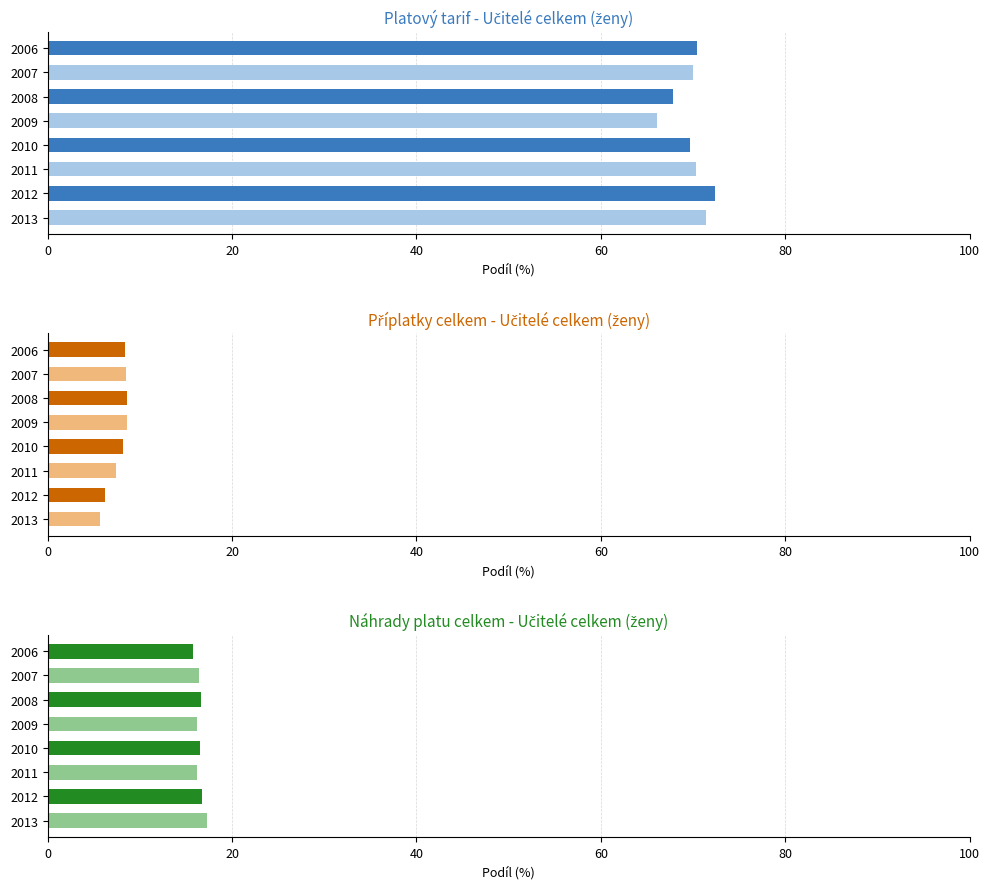

Is the value of příplatky celkem - ženy at 2008 greater than the value of platový tarif - ženy at 2009?

No